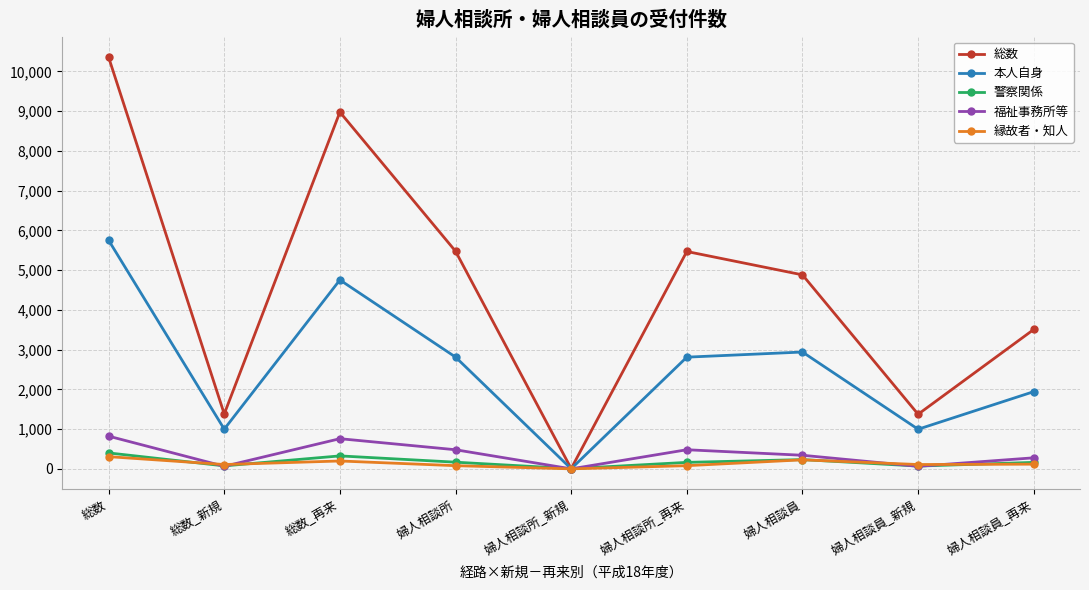

What is the sum of the 本人自身 values at 総数 and 婦人相談員_新規?

6750